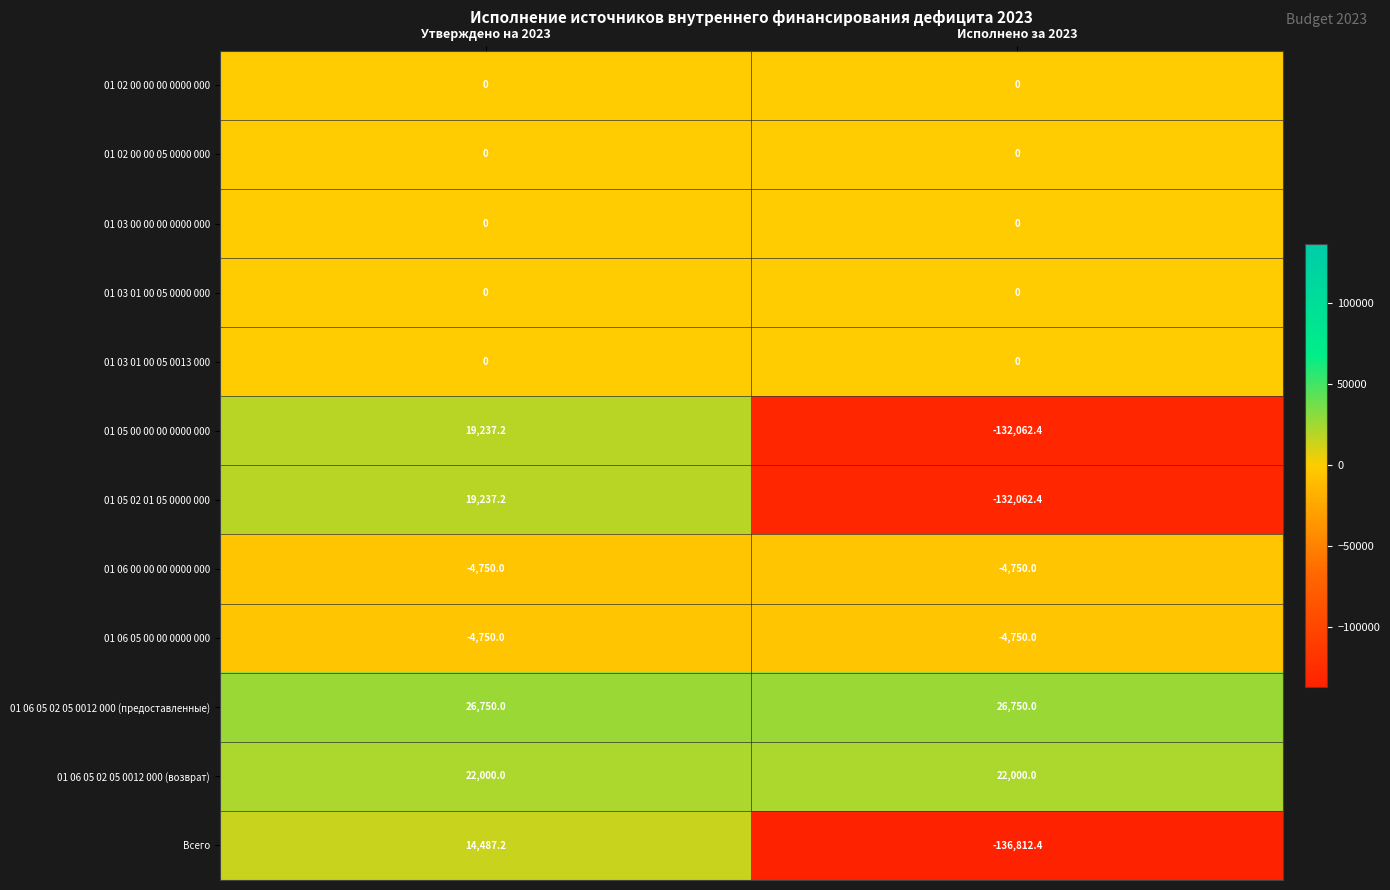

The 01 06 00 00 00 0000 000 series shows -4750.0 at Исполнено за 2023. True or false?

True